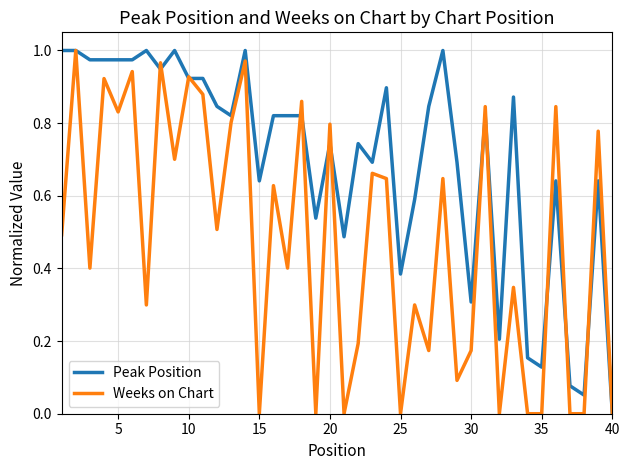

Rank the series by their average value, from lowest to highest.

Weeks on Chart, Peak Position